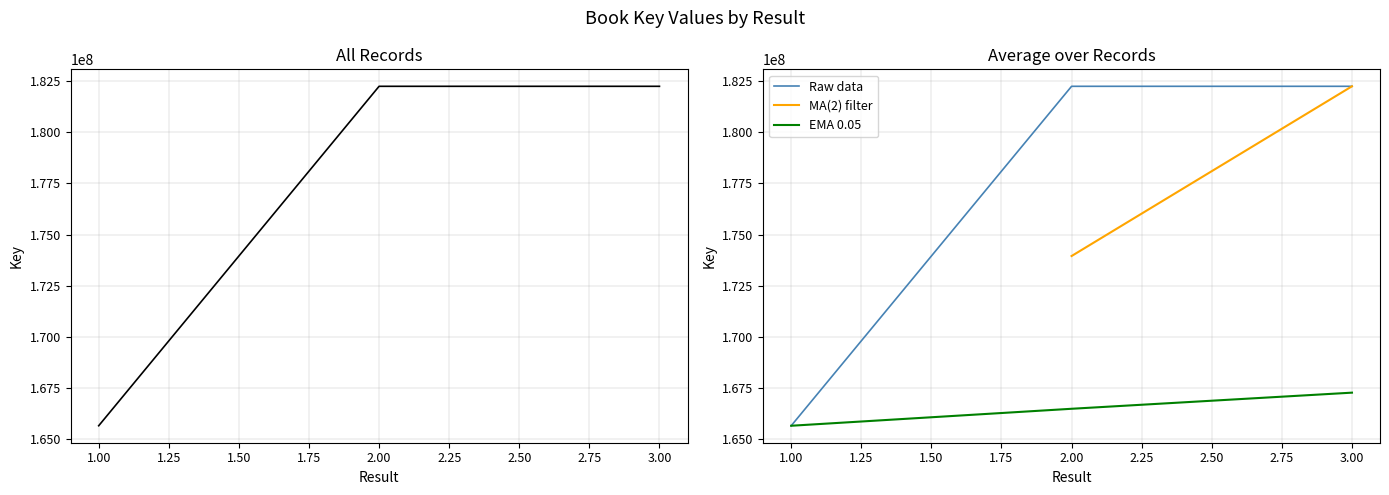

Rank the categories by value from lowest to highest.

1, 3, 2